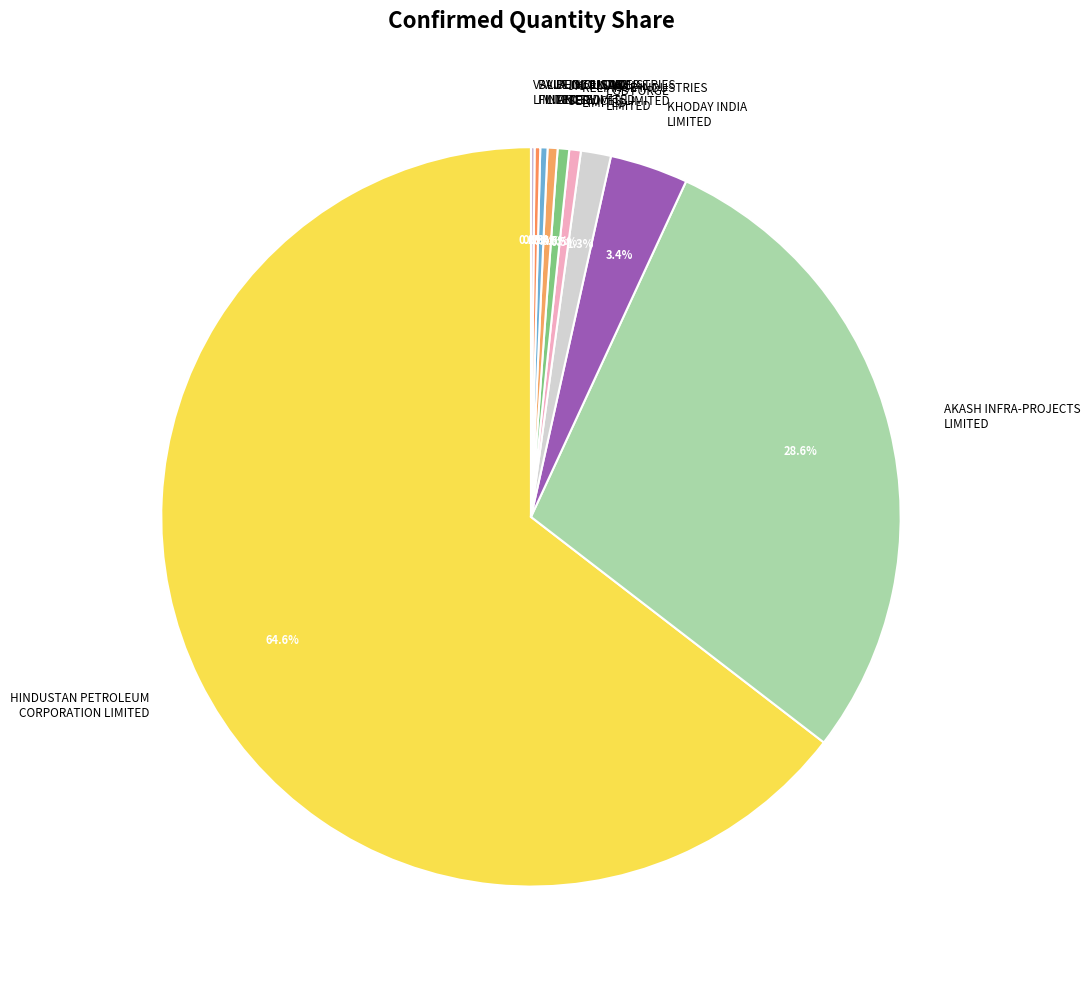

Is there any slice that represents more than half of the pie?

Yes